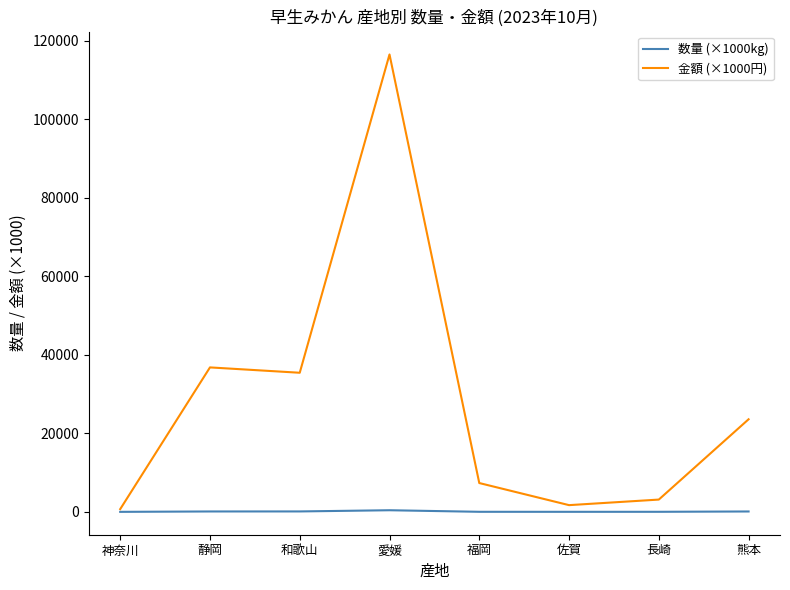

List the series in order of their overall mean, highest first.

金額 (×1000円), 数量 (×1000kg)